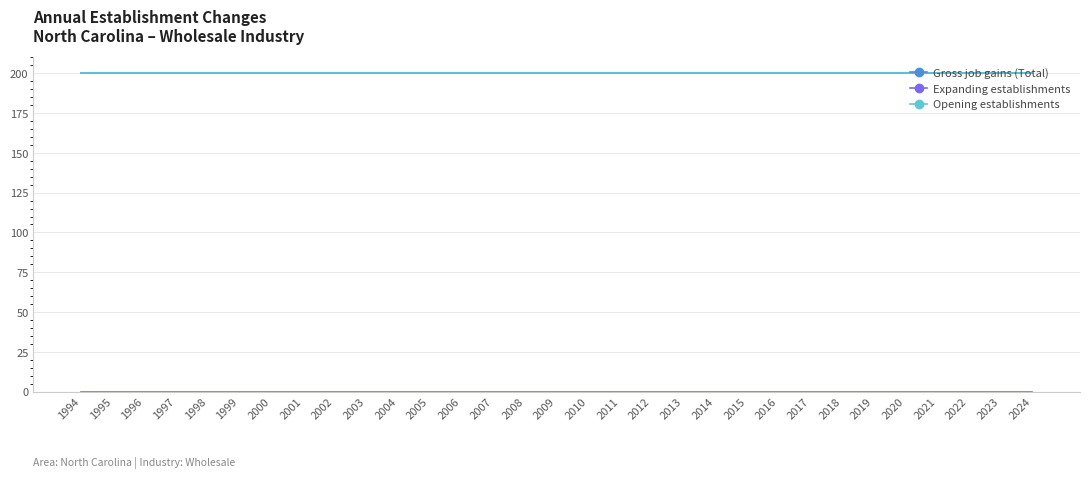

Does the chart have visible grid lines?

Yes